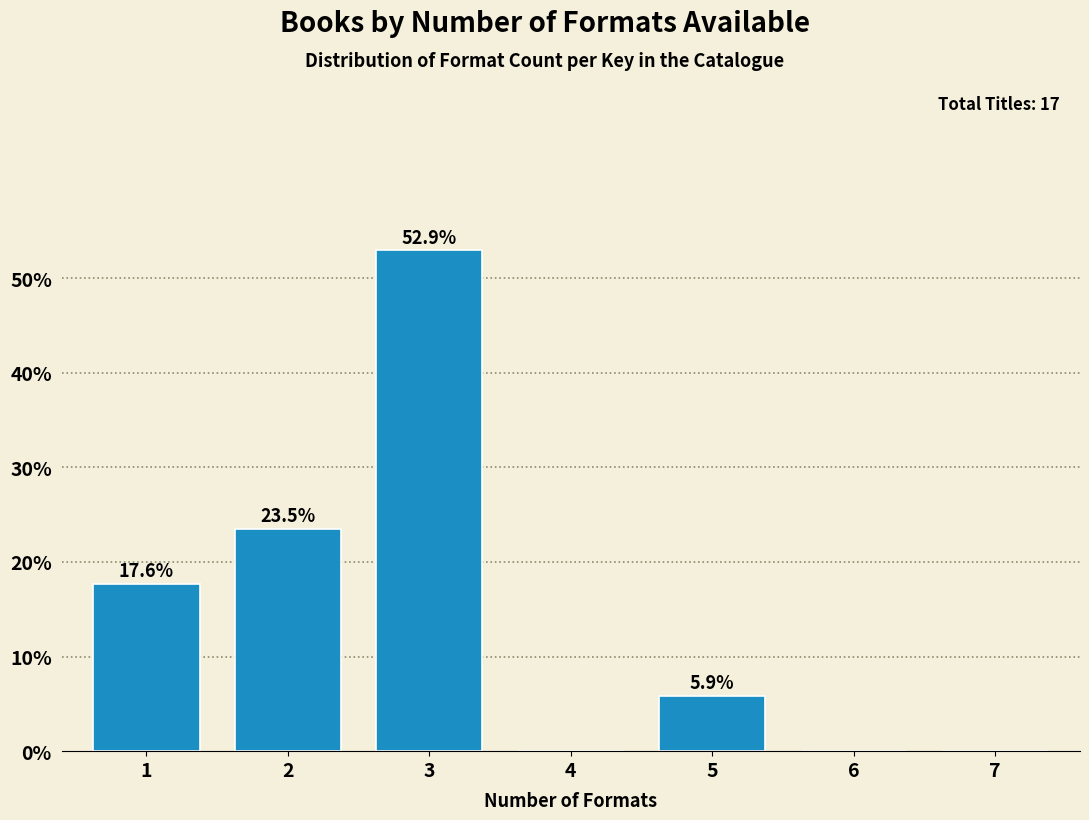

Reading left to right, list all the values displayed in this chart.

1=17.6	2=23.5	3=52.9	4=0.0	5=5.9	6=0.0	7=0.0